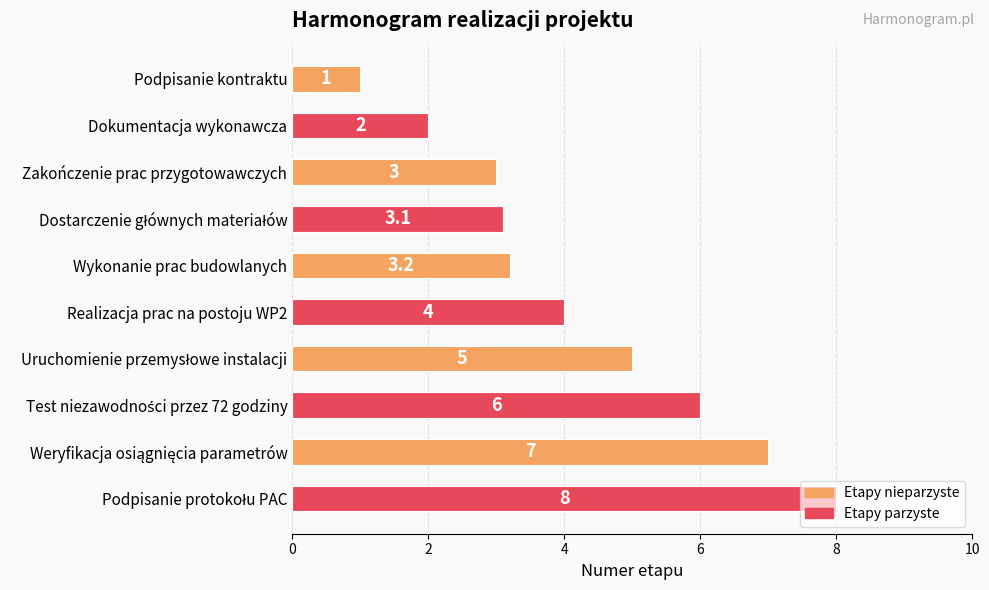

What is the sum of all values?

42.3